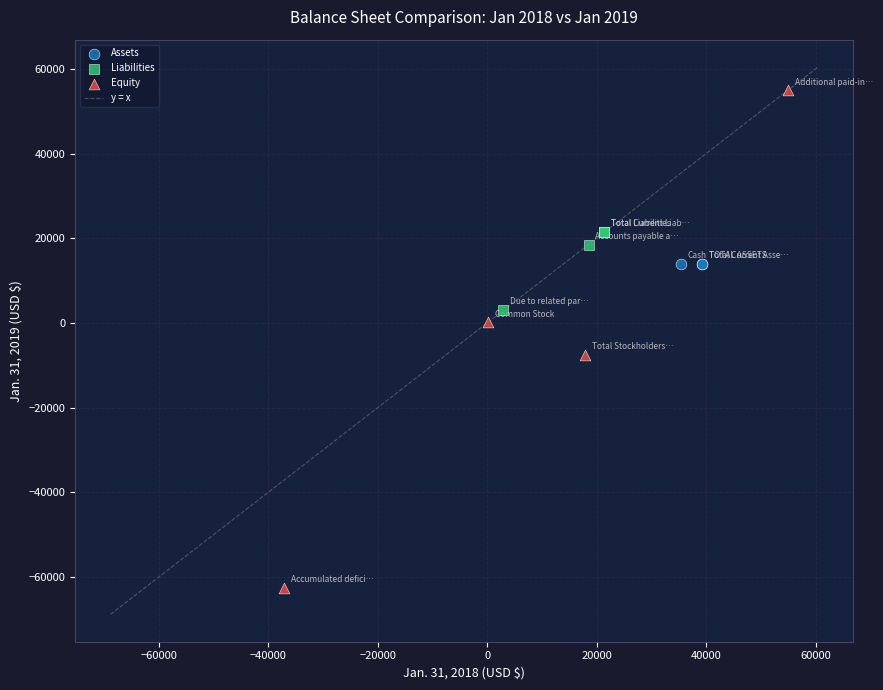

Which series reaches the minimum Y coordinate?

Equity